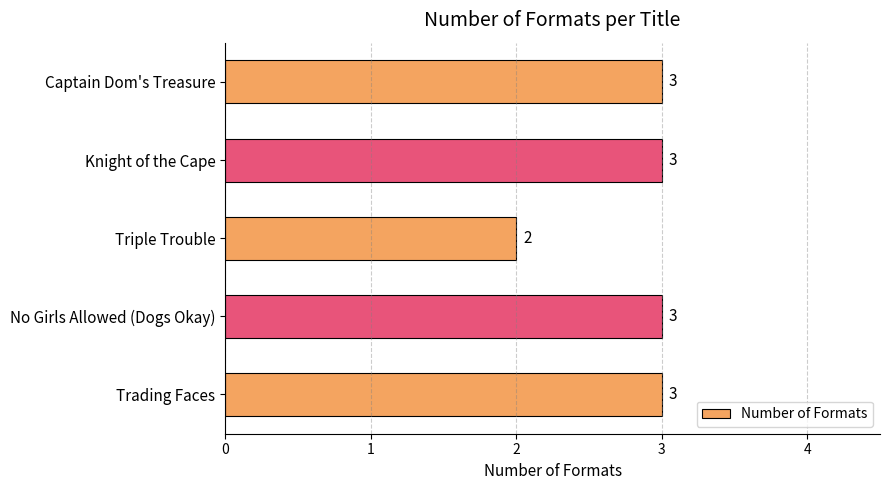

What is the greatest value displayed?

3